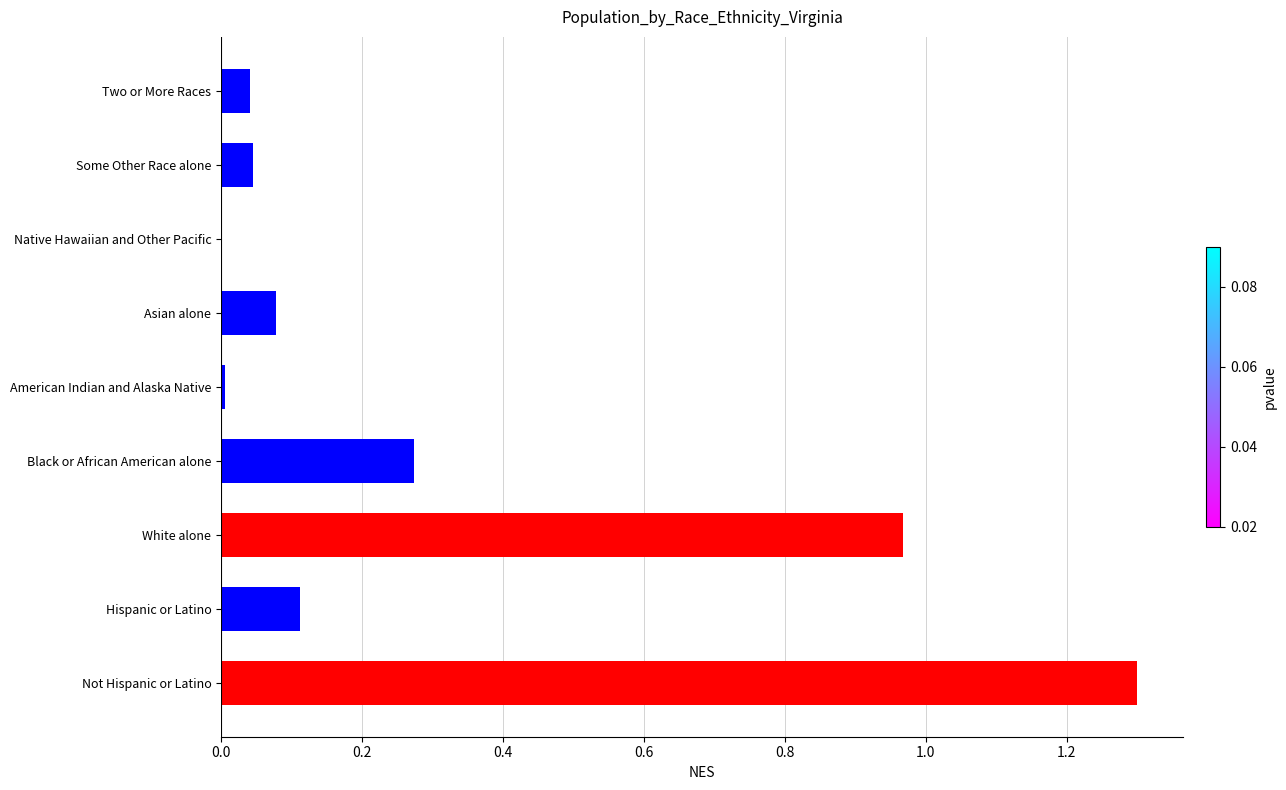

Does the chart contain stacked bars?

No